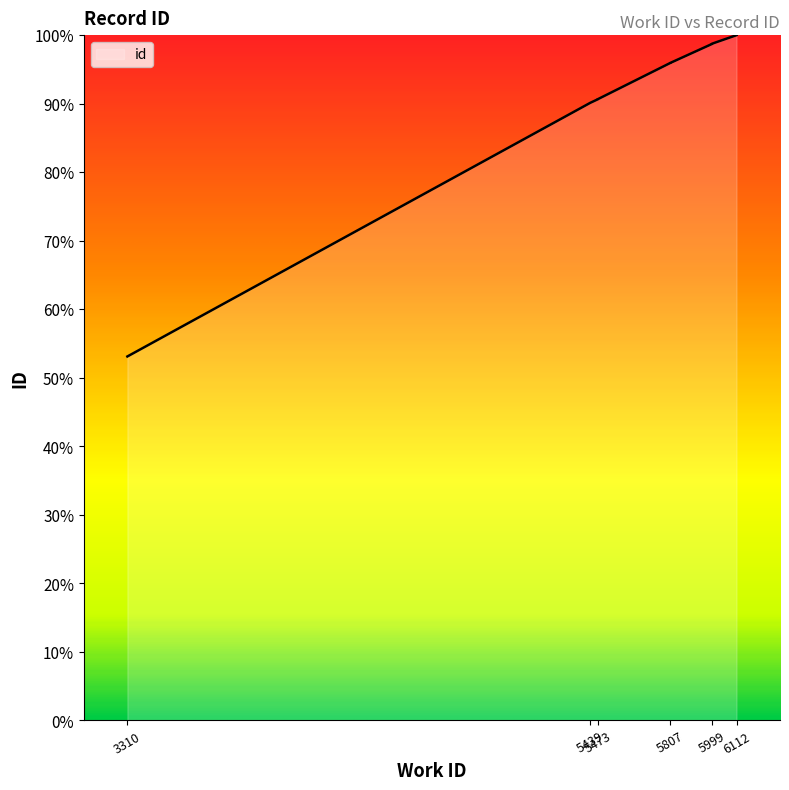

The value at 5999 is 98.7. True or false?

True